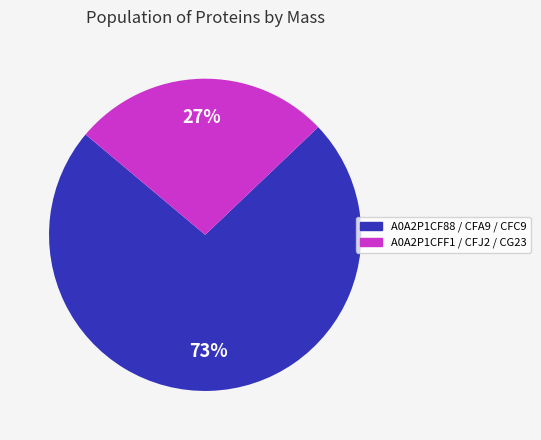

How many slices are in this pie chart?

2